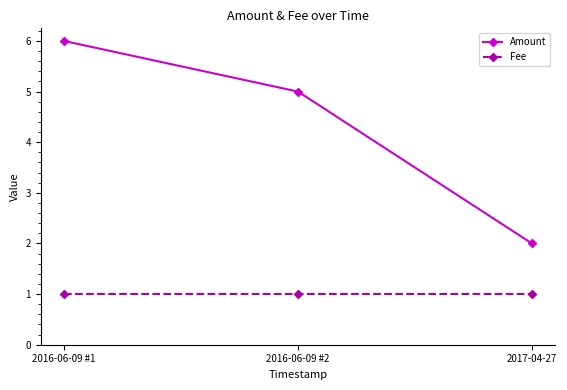

What is the difference between the maximum and minimum values in the Amount series?

4